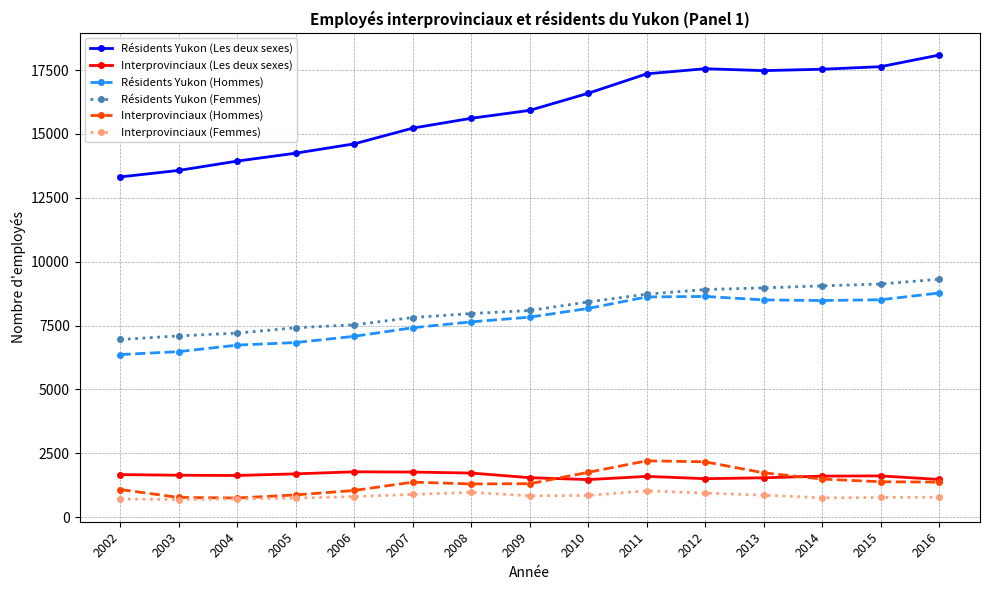

Which series changed the most between 2008 and 2015?

Résidents Yukon (Les deux sexes)